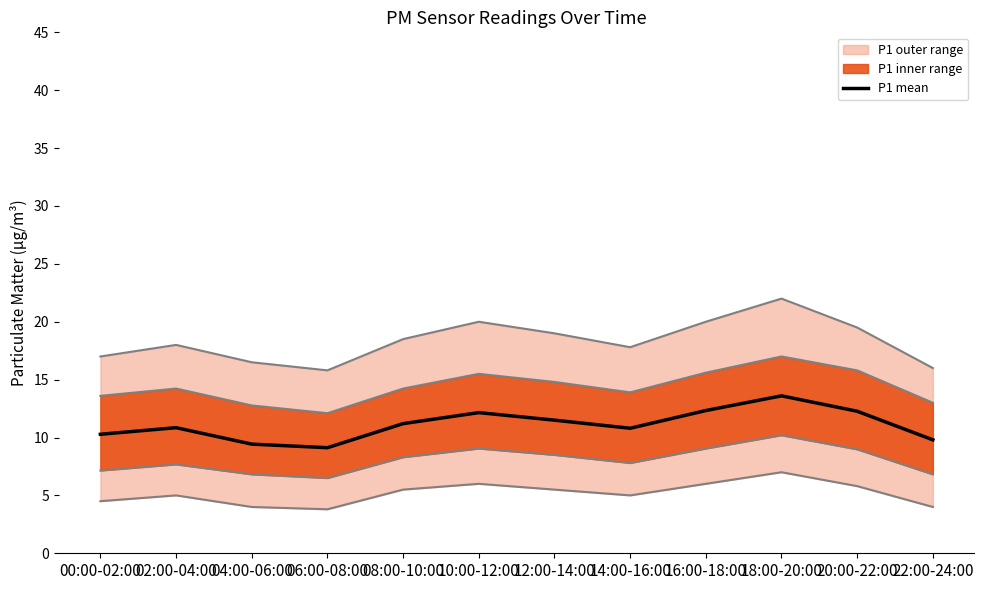

What is the minimum value shown in the chart?

9.1